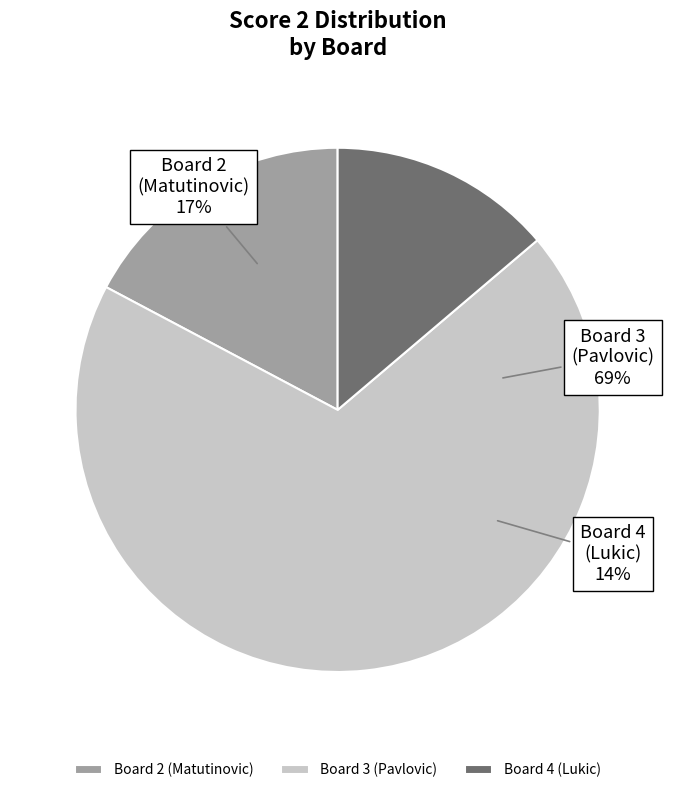

Is it true that Board 4 (Lukic) is 14% of the pie?

True